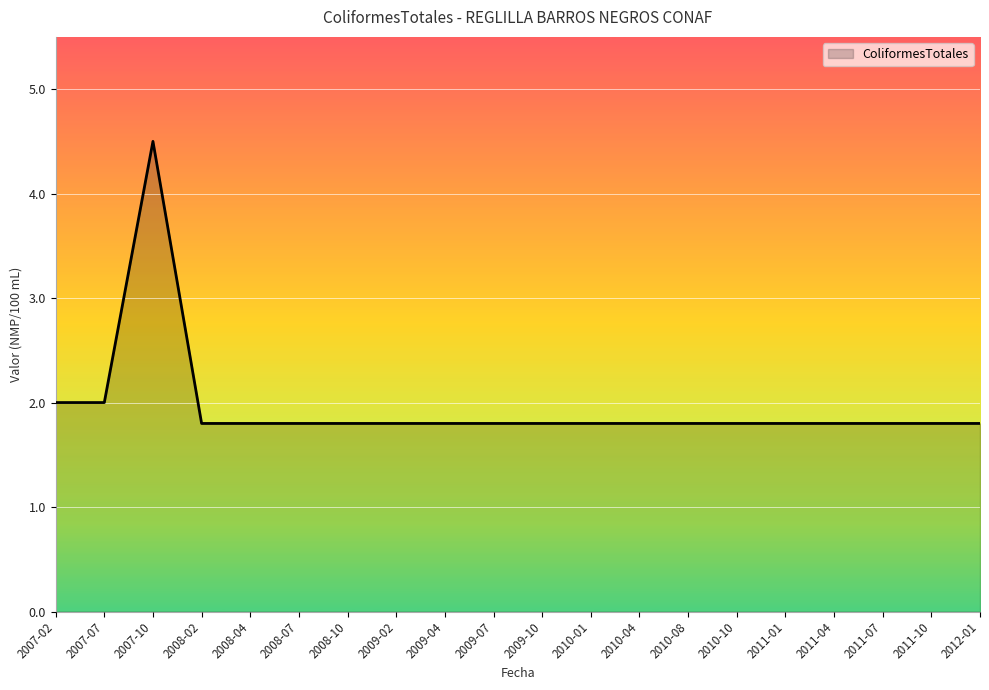

Approximately how many times larger is the value at 2007-10 compared to 2009-02?

2.5